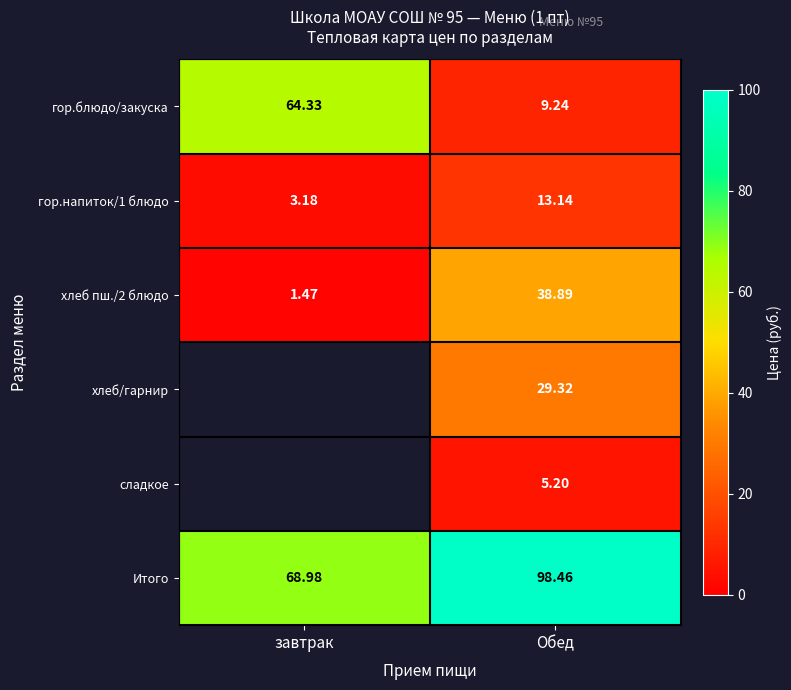

Is the value of хлеб/гарнир at Обед greater than the value of Итого at завтрак?

No